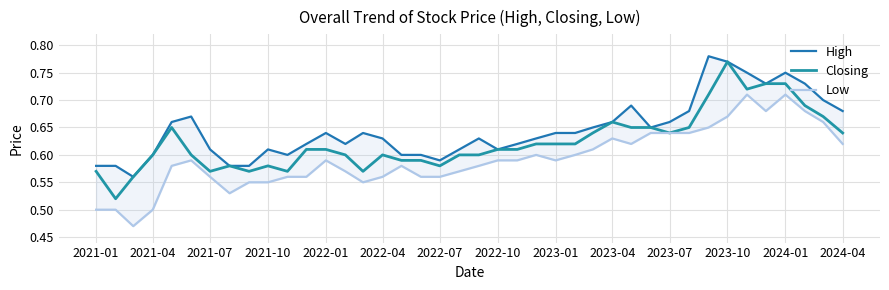

Is it true that Closing equals 0.9 at 2021-07?

False